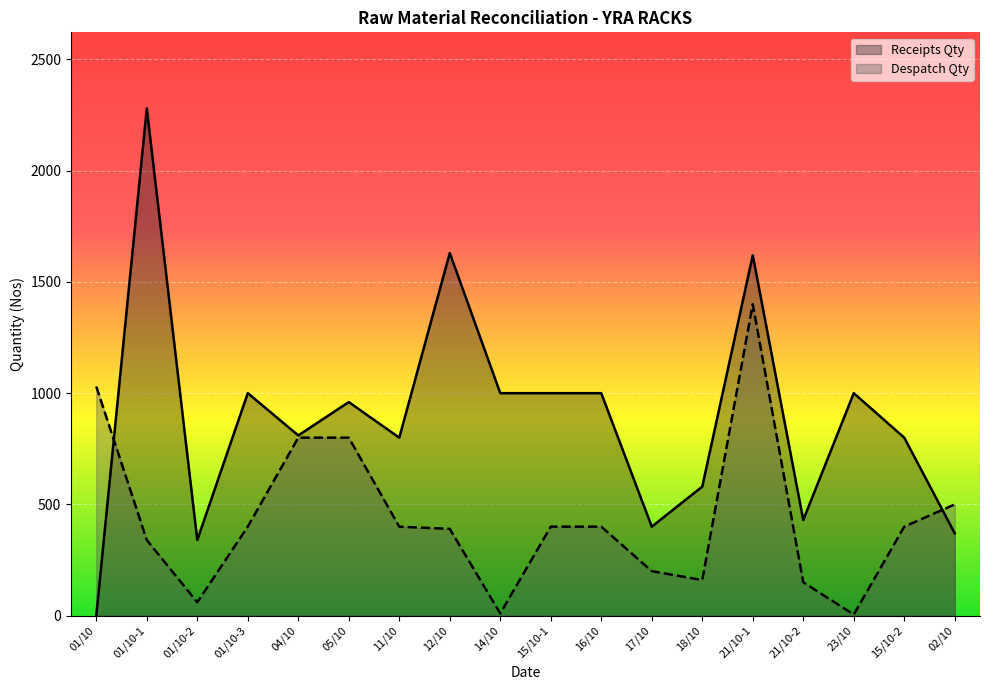

What is the spread (max minus min) of values at 21/10-2?

280